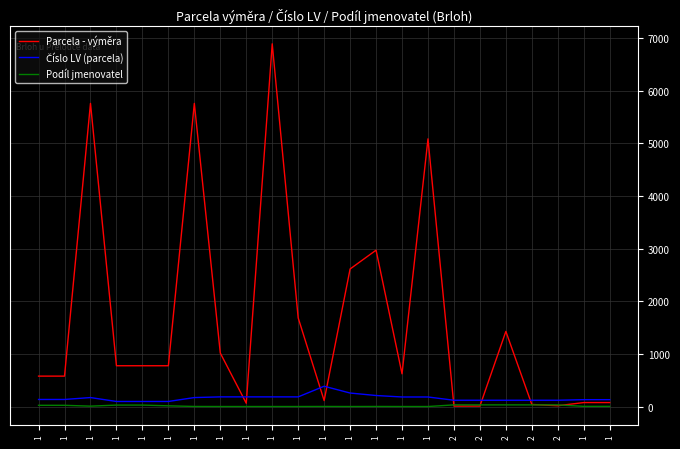

Is it true that Parcela - výměra equals 303 at 1?

False